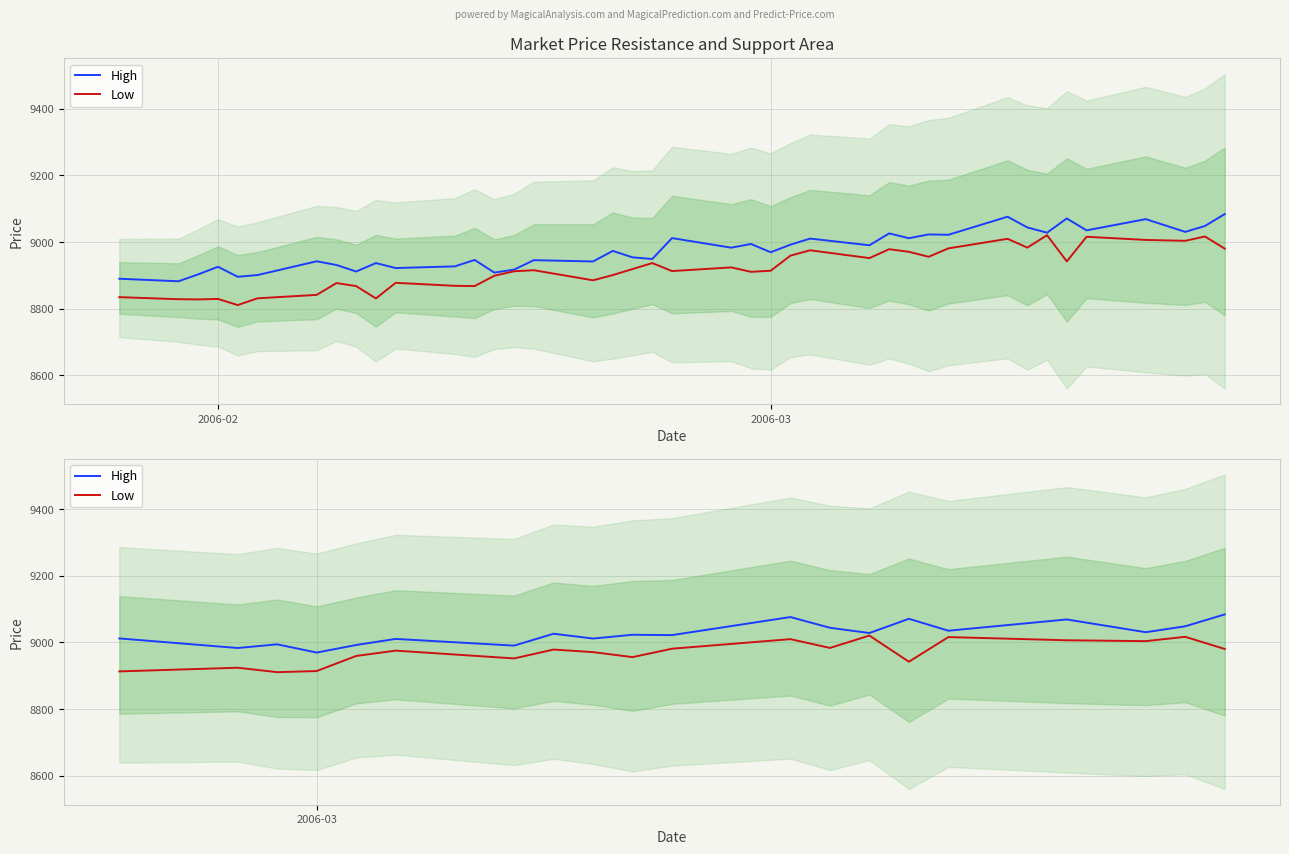

True or false: Low and High intersect in this chart.

False